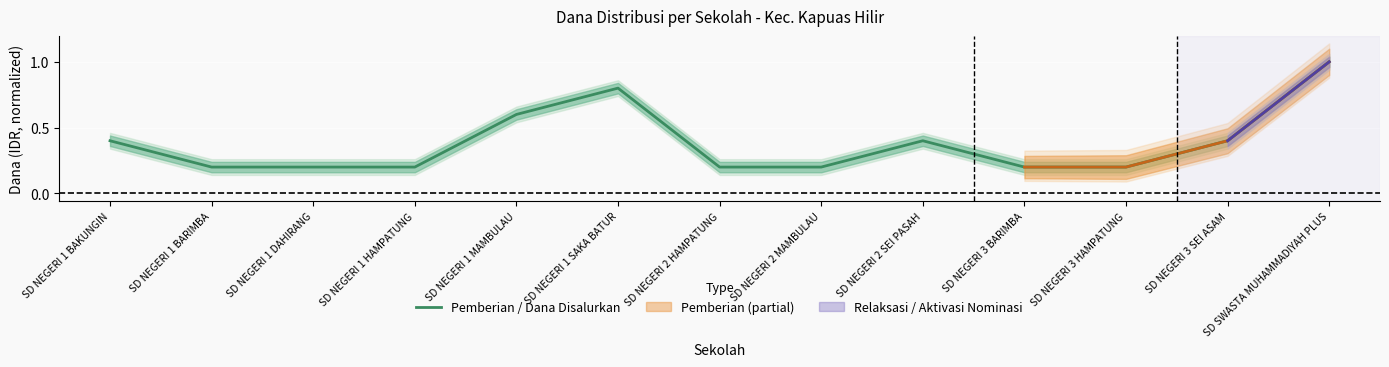

True or false: there are more than 2 points higher than both neighbors.

False